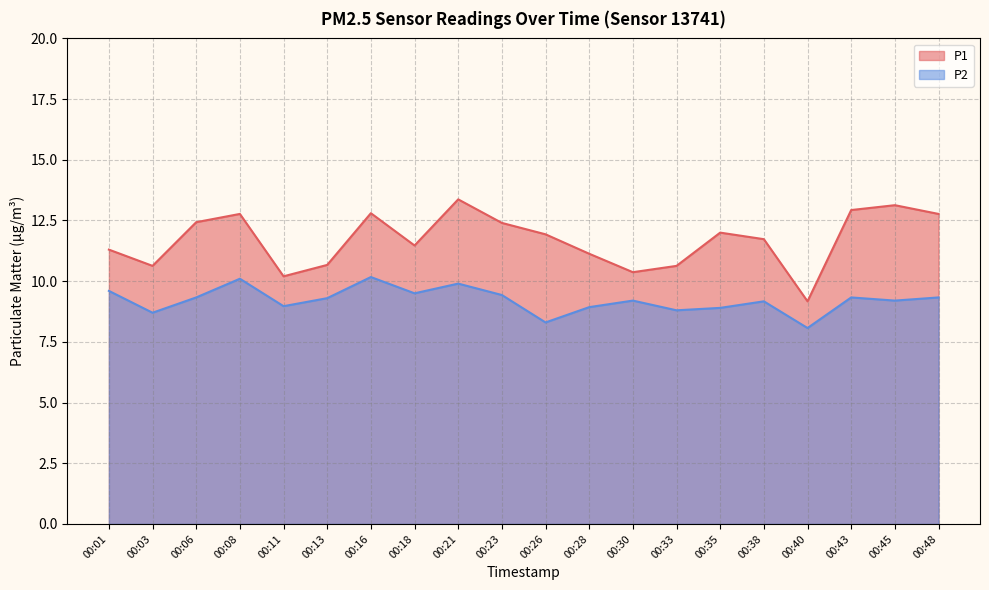

What is the difference between the maximum and second lowest values in the P2 series?

1.9